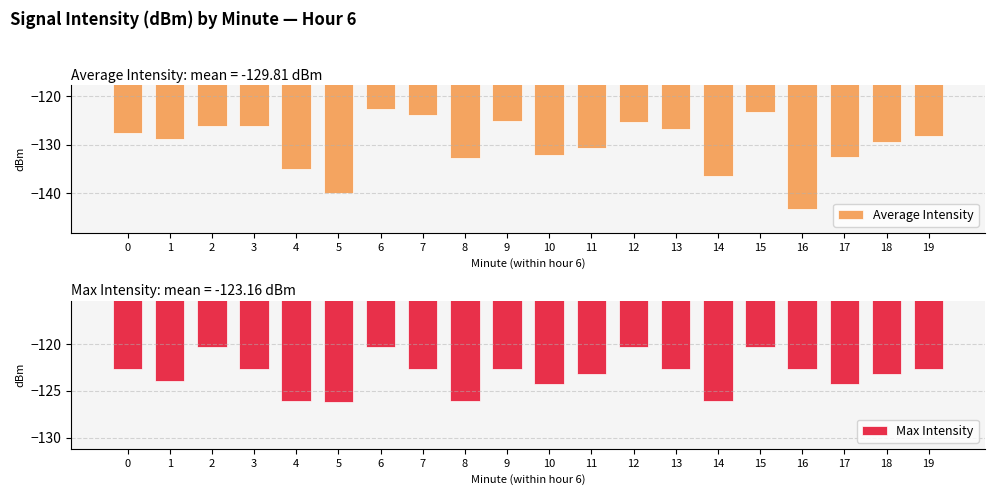

What is the sum of the Average Intensity values at 6 and 4?

-257.7